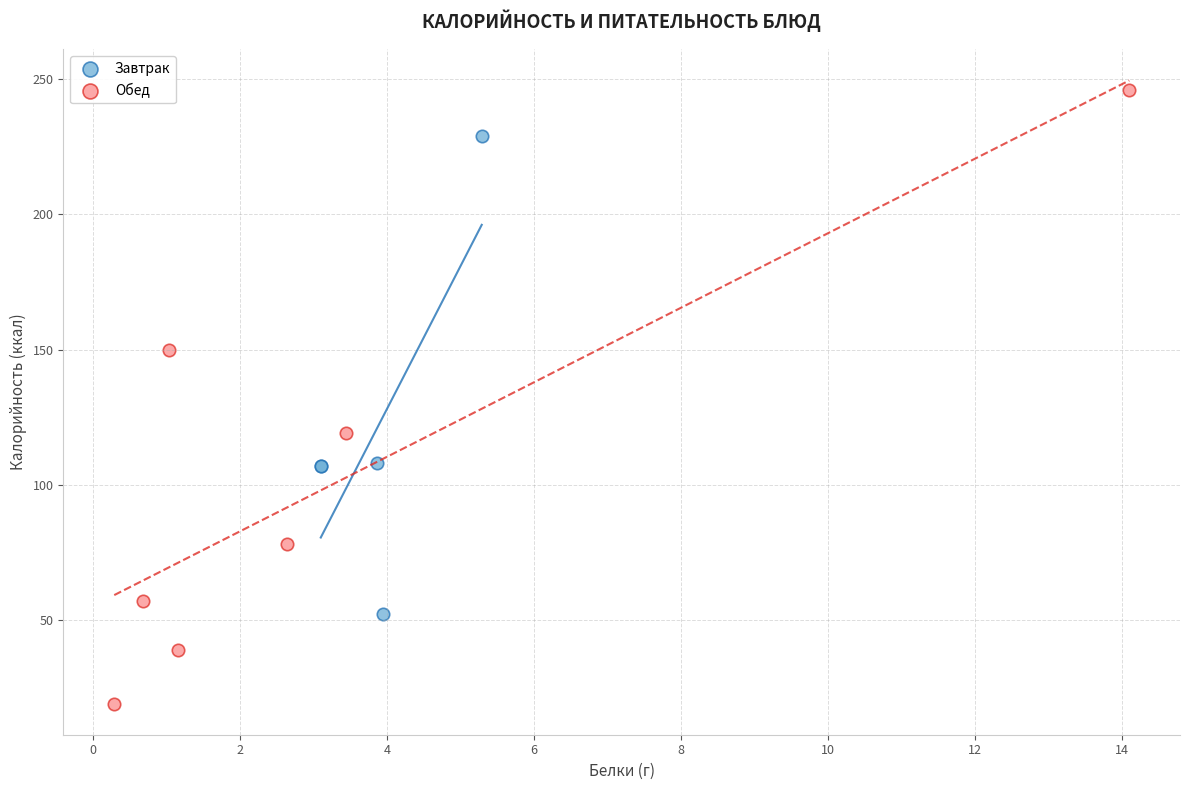

Which series reaches the maximum Y coordinate?

Обед